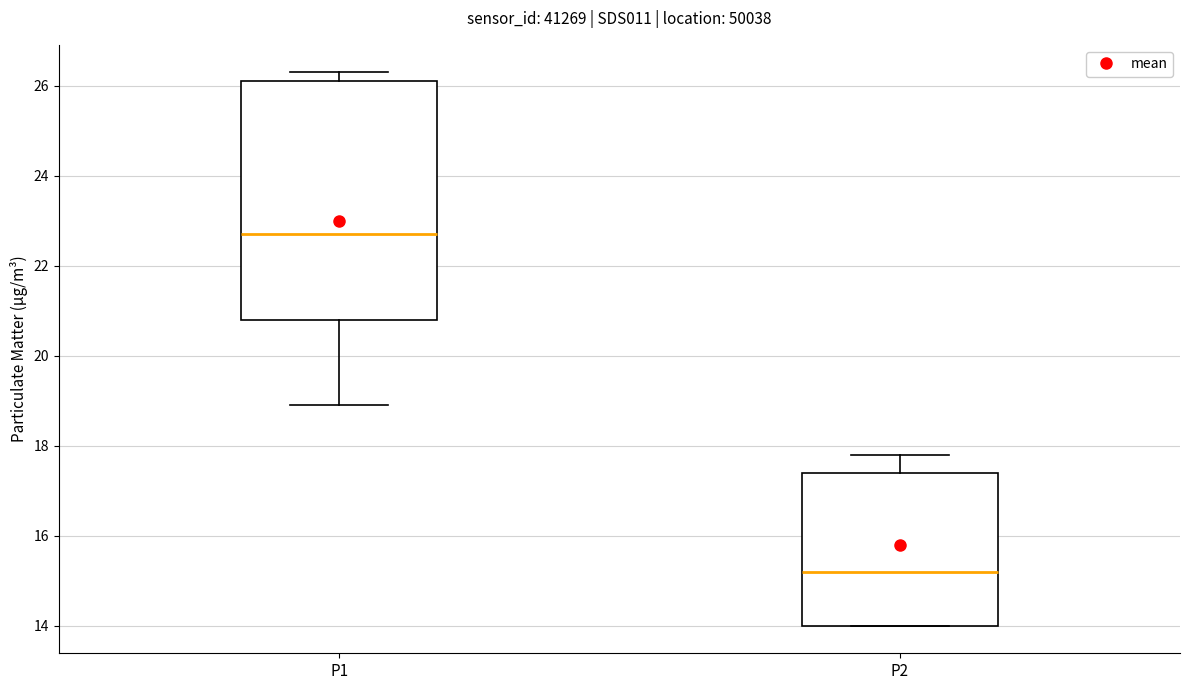

Which box has the lowest median line?

P2